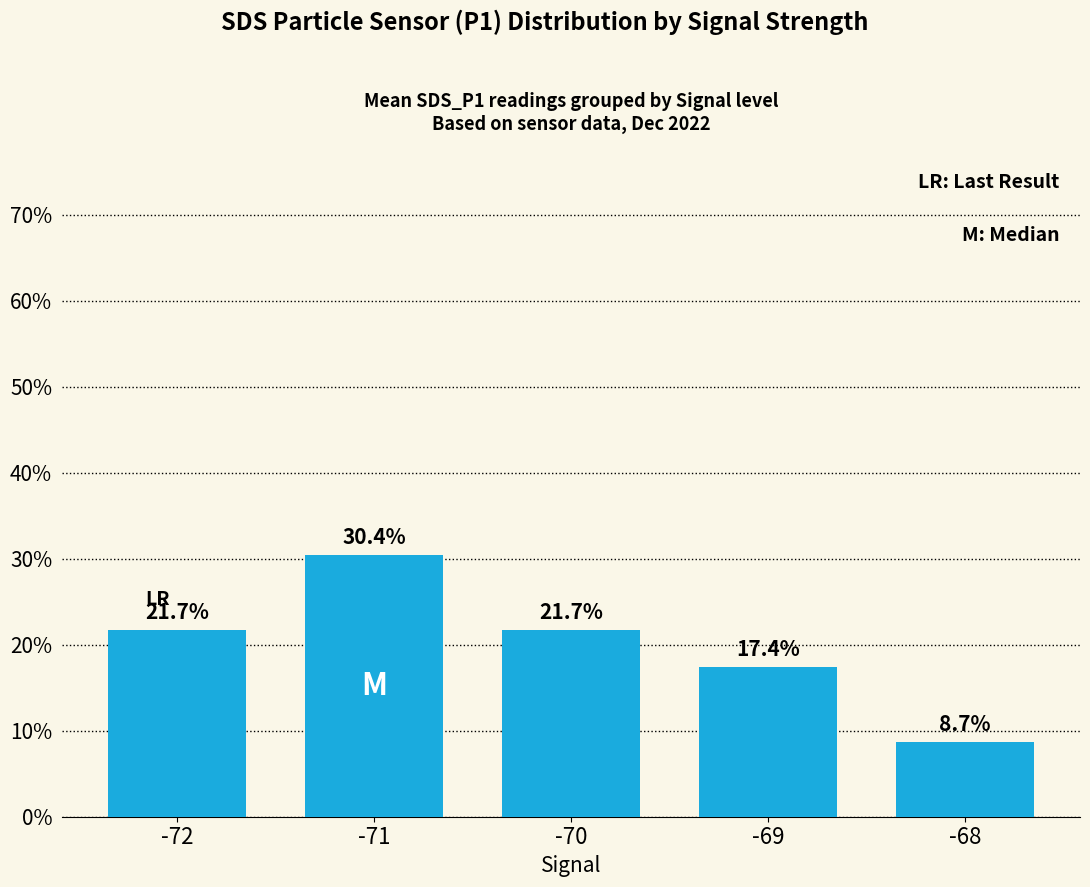

What is the difference between the maximum and minimum values?

21.7